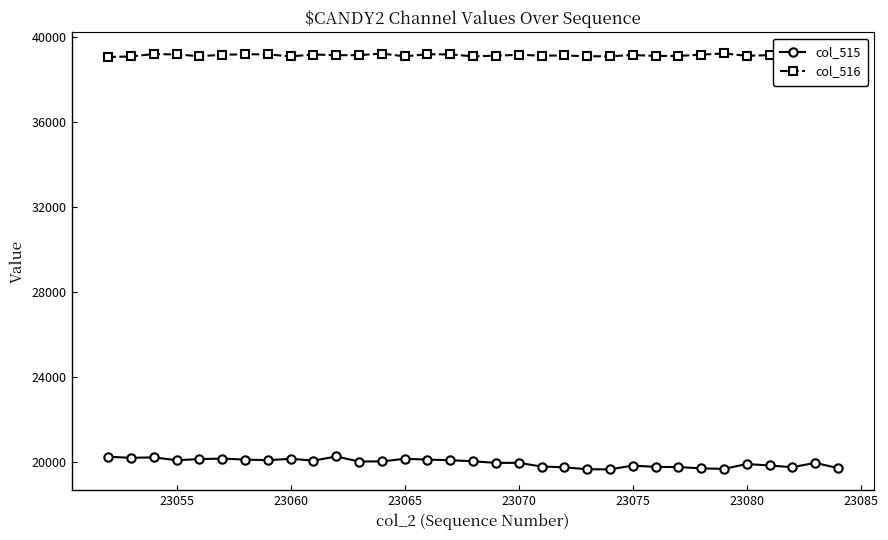

What is the minimum value for col_515?

19638